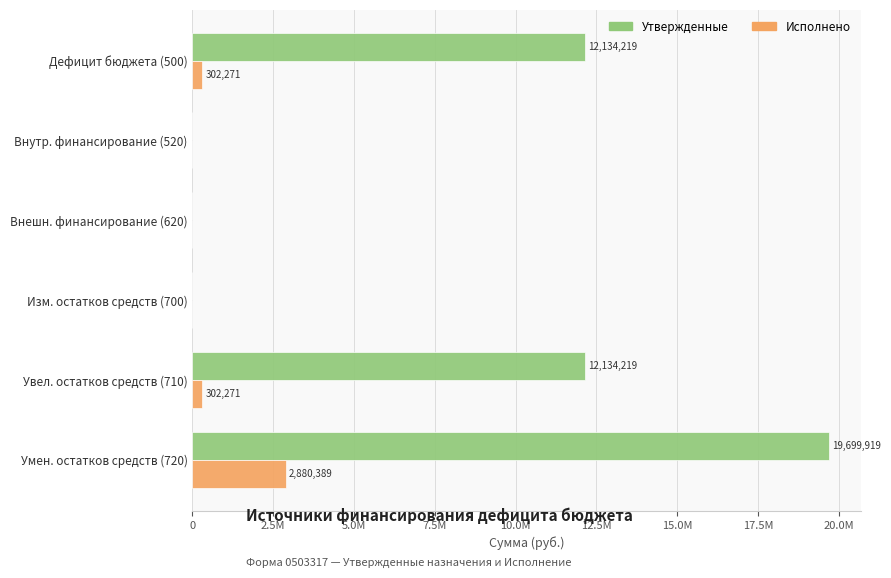

What is the difference between the maximum and minimum values in the Исполнено series?

2880389.3